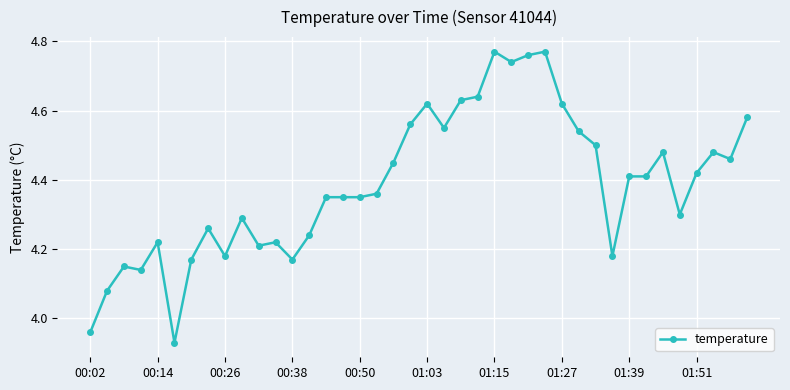

True or false: the data has more than 1 interior local peaks.

True